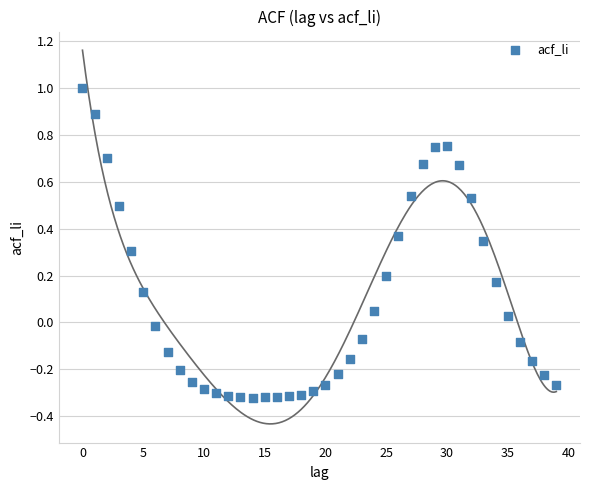

What is the range of Y values (max minus min)?

1.3